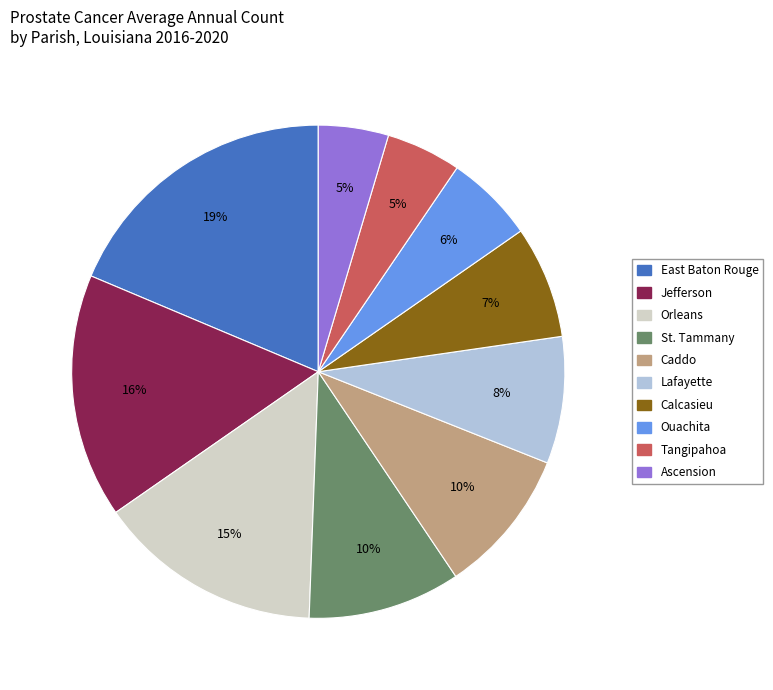

Do Ouachita and Orleans together represent more than half of the pie?

No